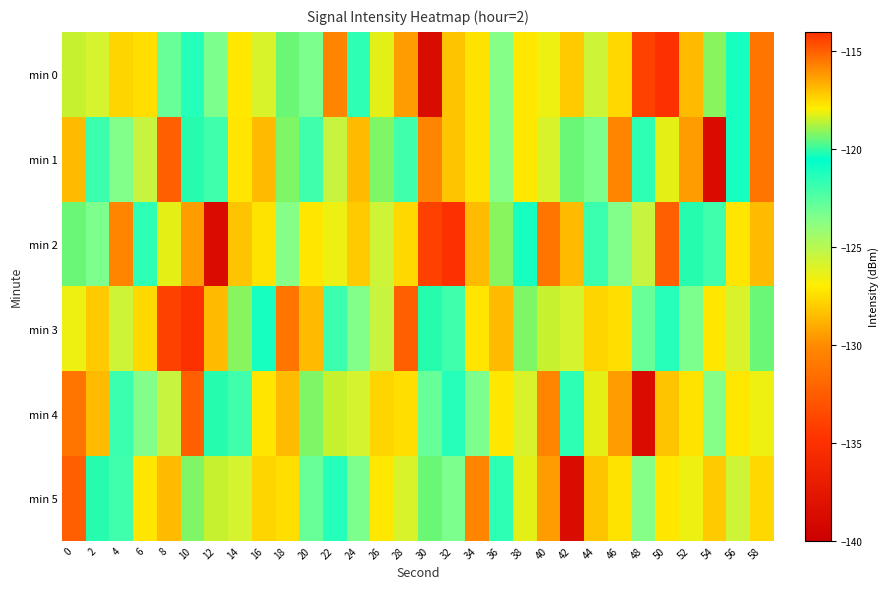

Which series has the largest total across all categories?

min 1